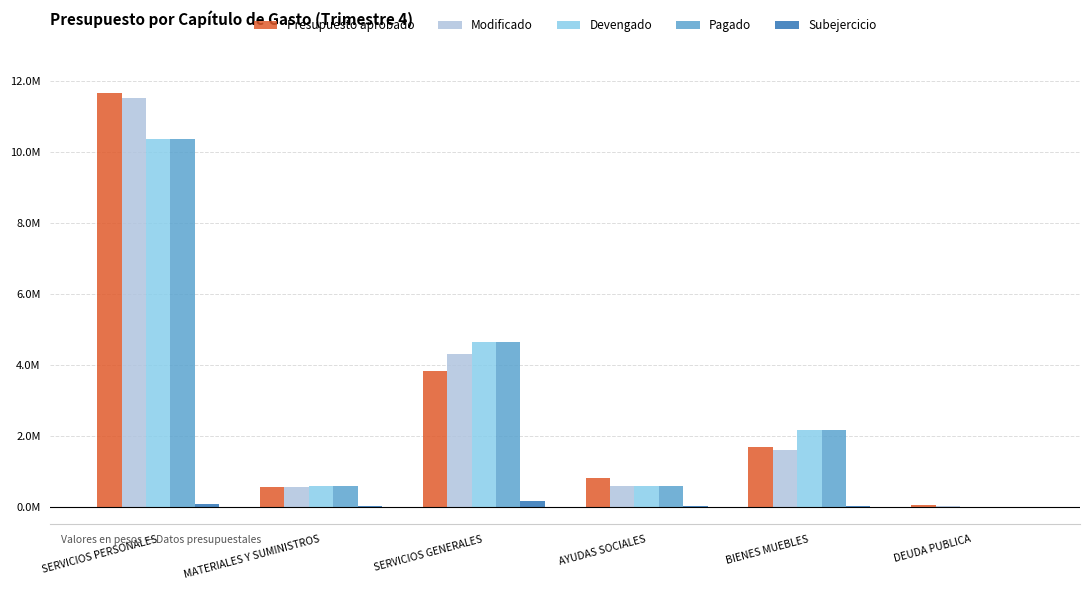

At how many categories does at least one series exceed 2592258?

2